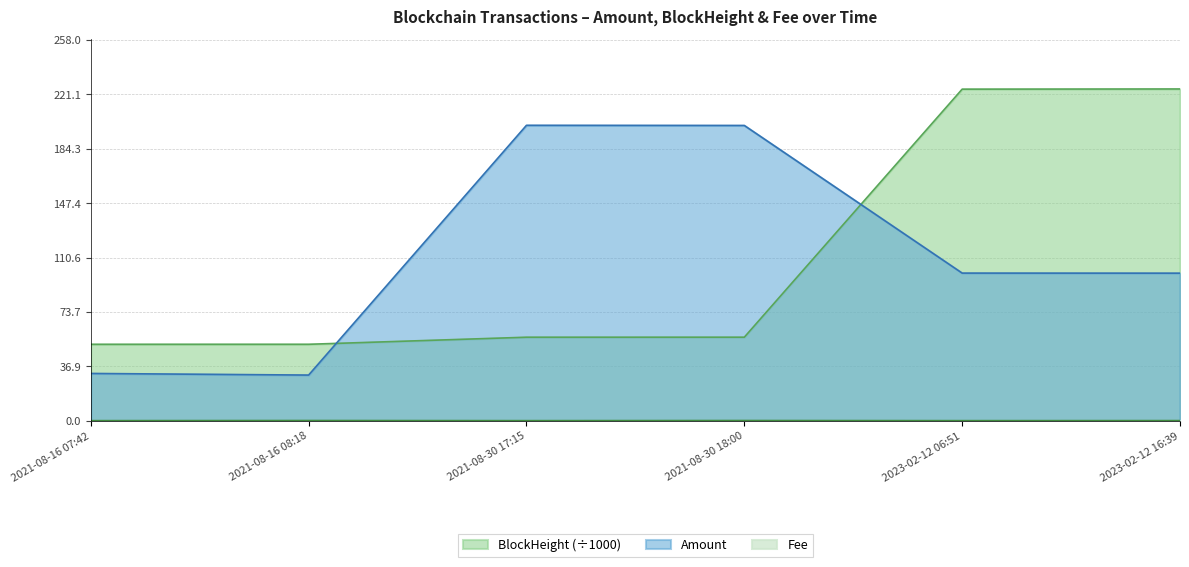

Does the chart have visible grid lines?

Yes